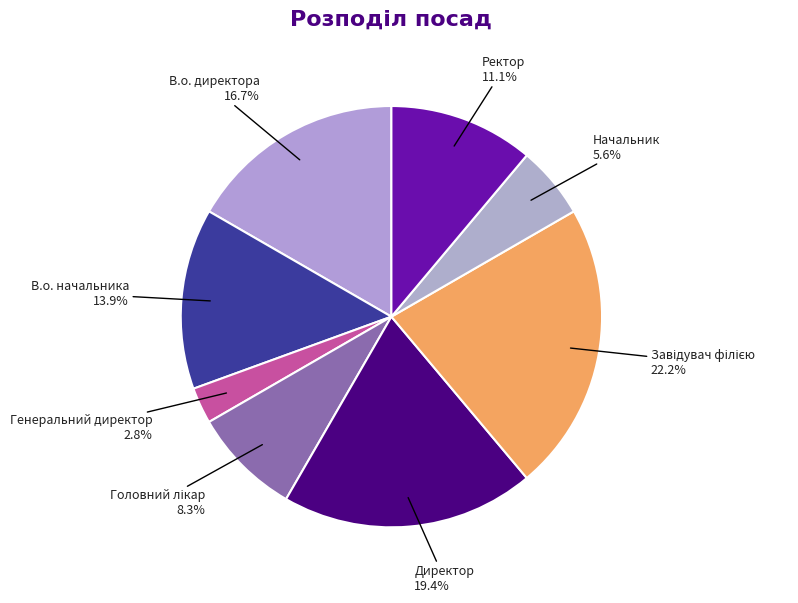

Which category has the smallest portion of the pie?

Генеральний директор